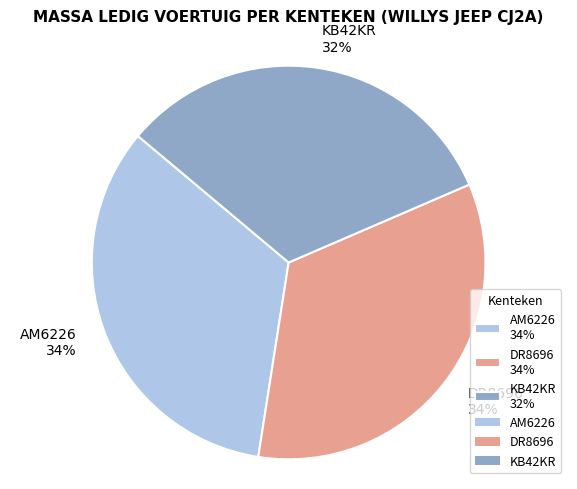

How many slices are in this pie chart?

3